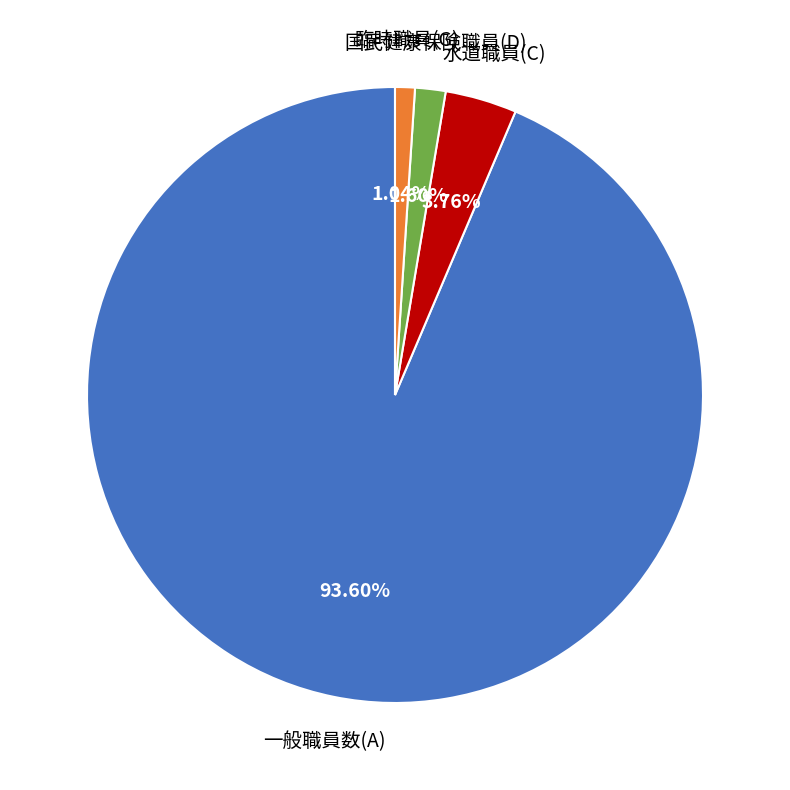

Is 一般職員数(A) the majority of the pie?

Yes